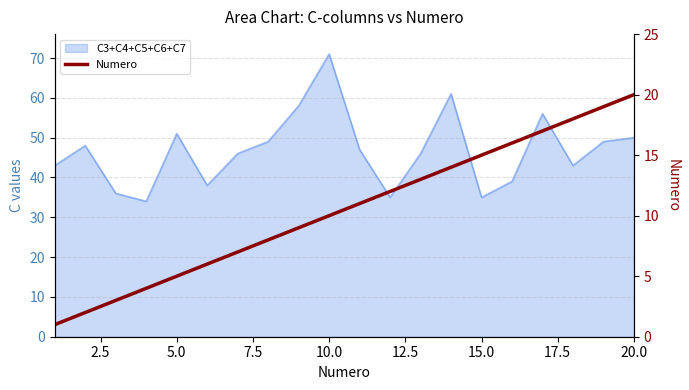

What is the change in value from 7.5 to 17.5?

+4